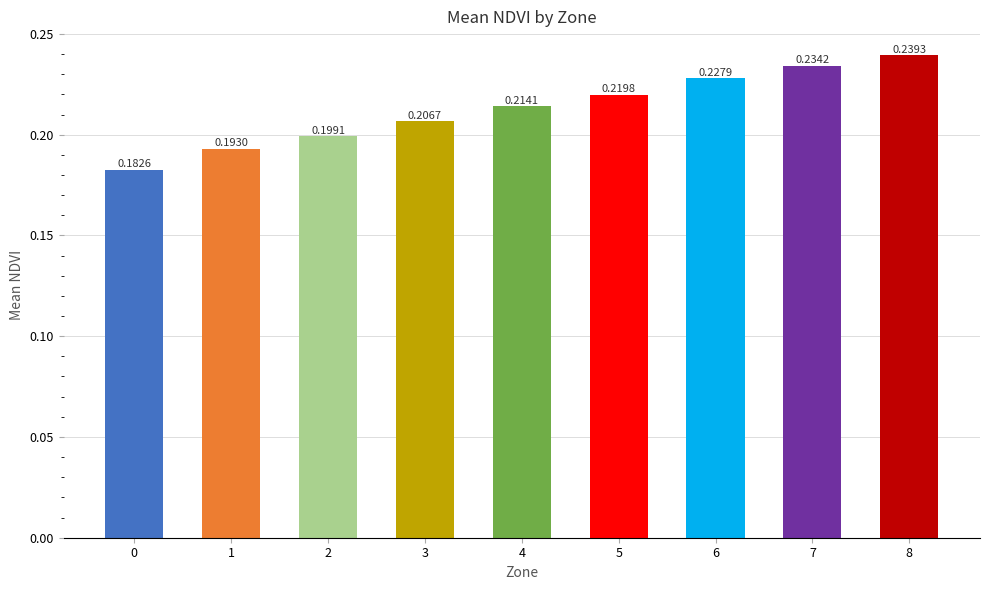

Between 6 and 7, which is larger?

7